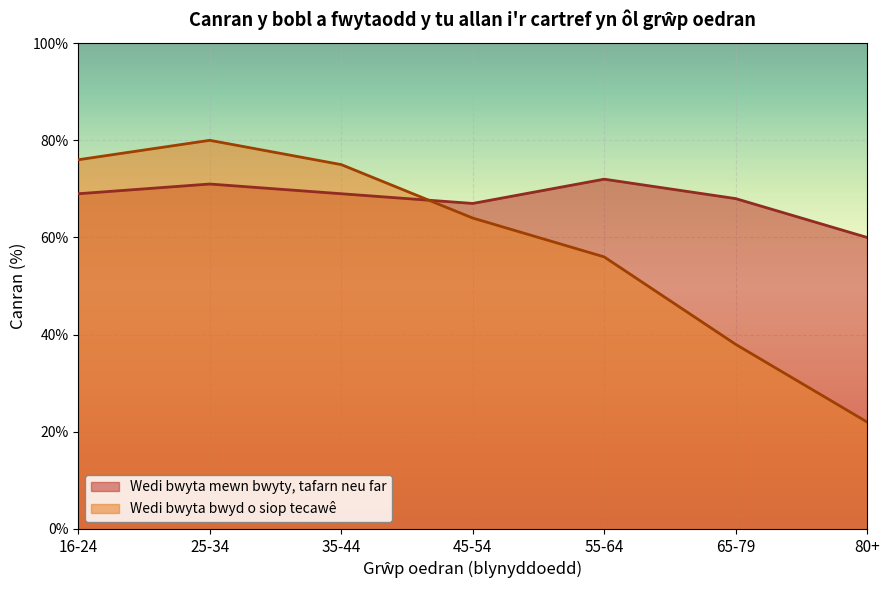

At which label is Wedi bwyta bwyd o siop tecawê closest to 51?

55-64